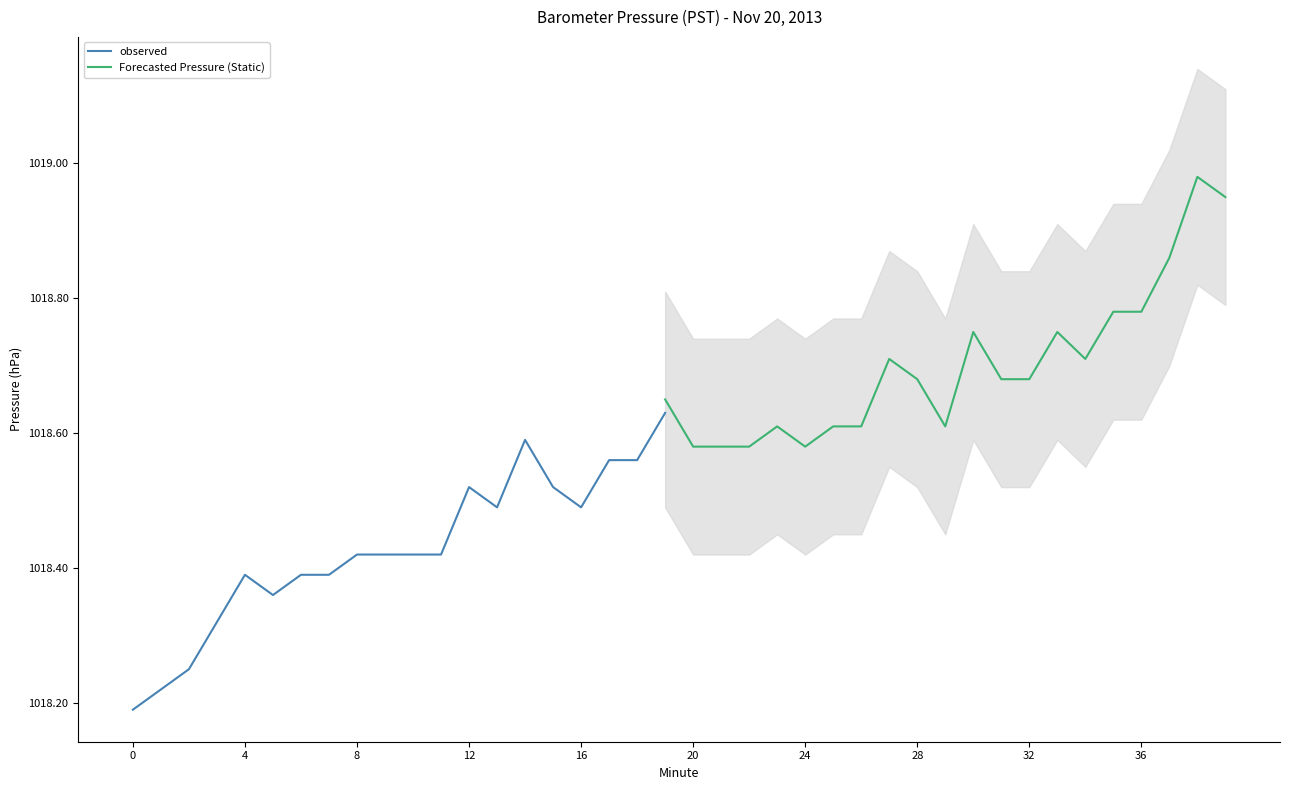

True or false: ci_upper has more than 0 points higher than both neighbors.

True